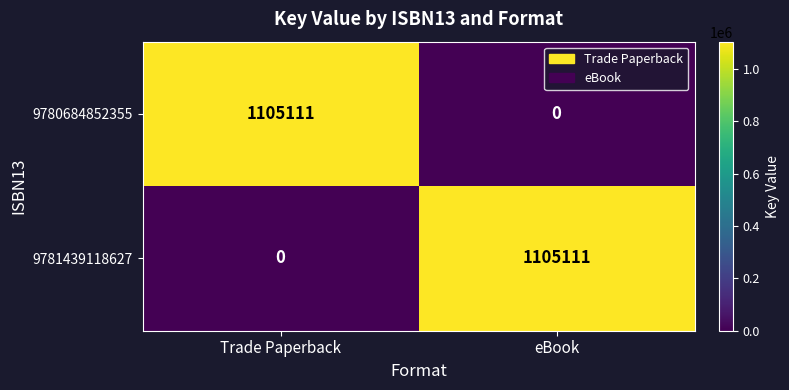

Reading right to left, transcribe all the data shown in this chart.

9780684852355: eBook=0	Trade Paperback=1105111
9781439118627: eBook=1105111	Trade Paperback=0